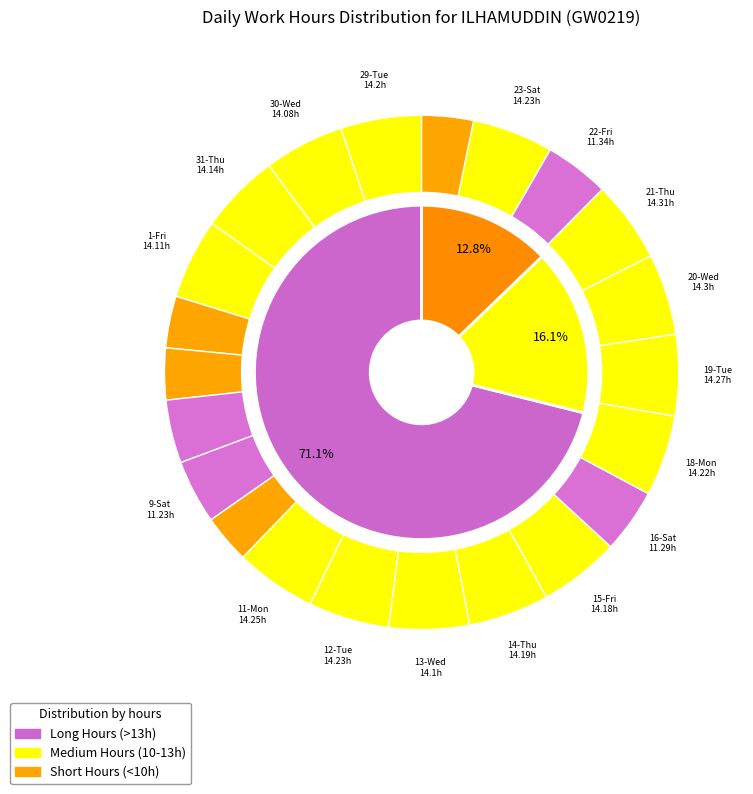

What is the ratio of the value at 15-Fri to the value at 10-Sun?

1.7